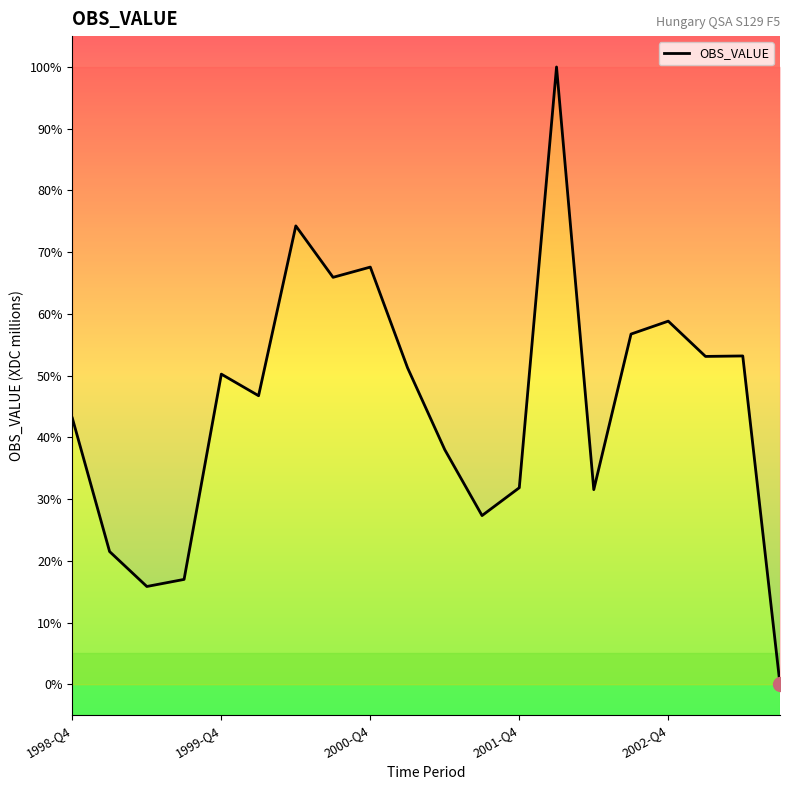

What is the highest value of the OBS_VALUE series?

100.0